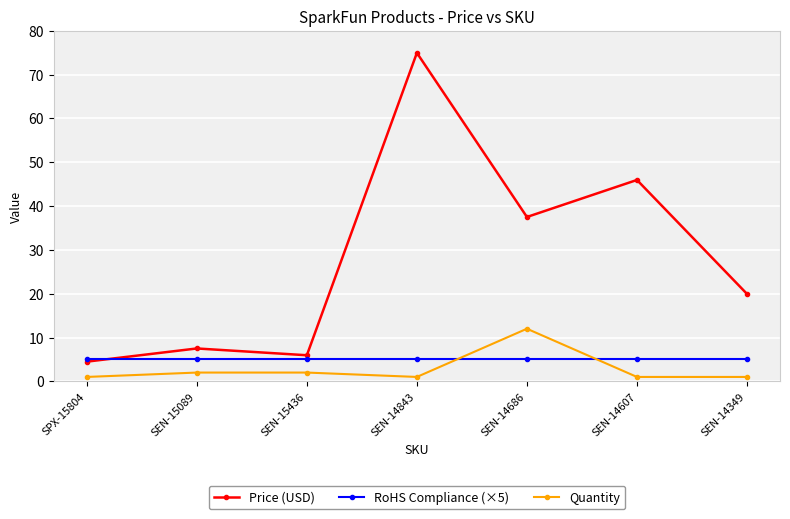

What is the sum of all Price (USD) values?

196.3